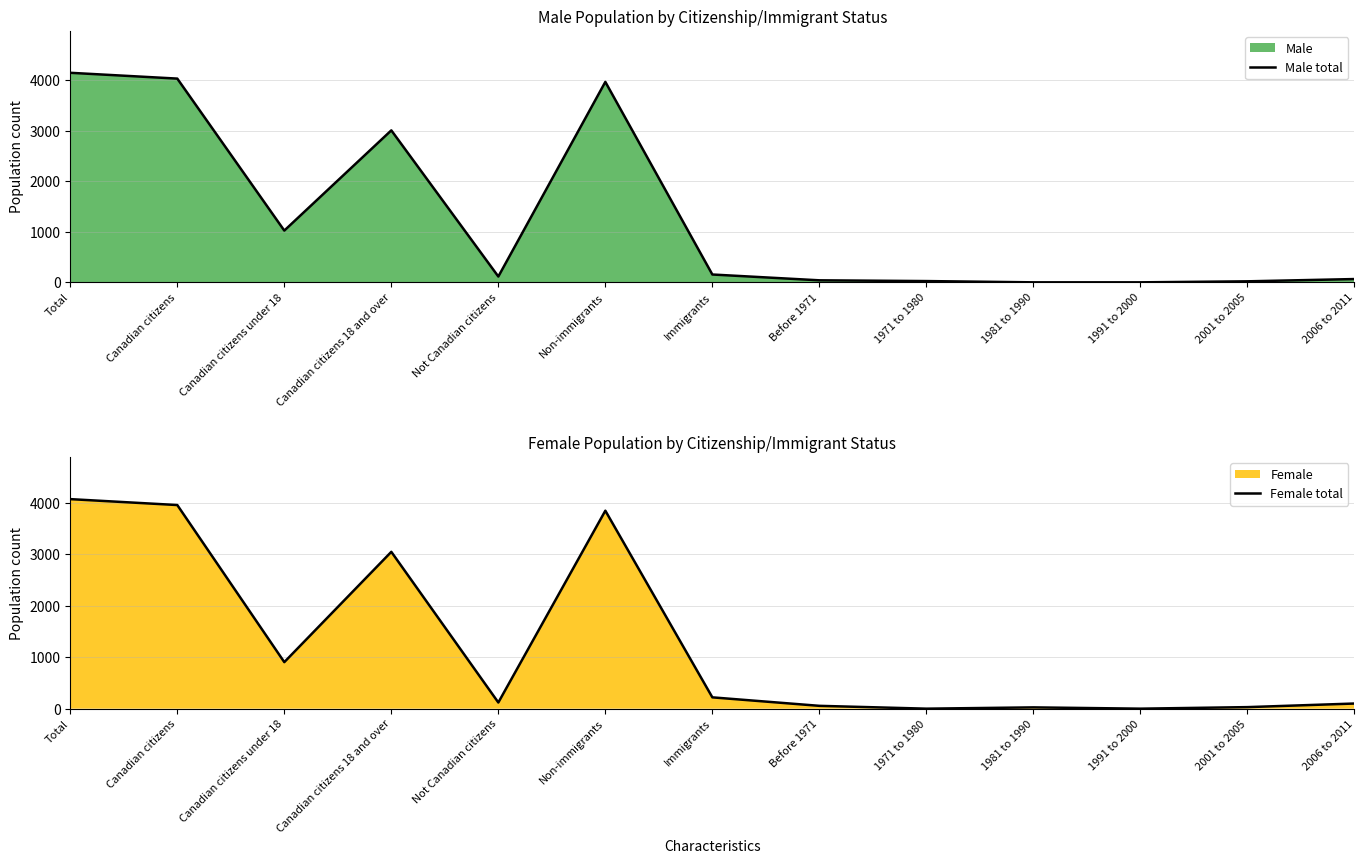

True or false: Female total and Male total cross at least once.

True